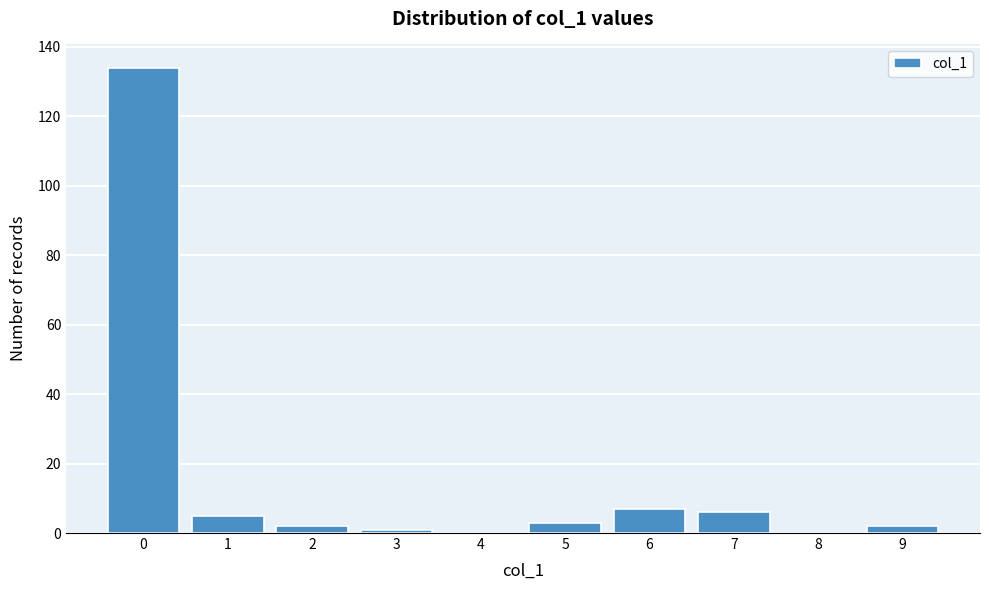

Reading right to left, transcribe all the data shown in this chart.

9=2	8=0	7=6	6=7	5=3	4=0	3=1	2=2	1=5	0=134